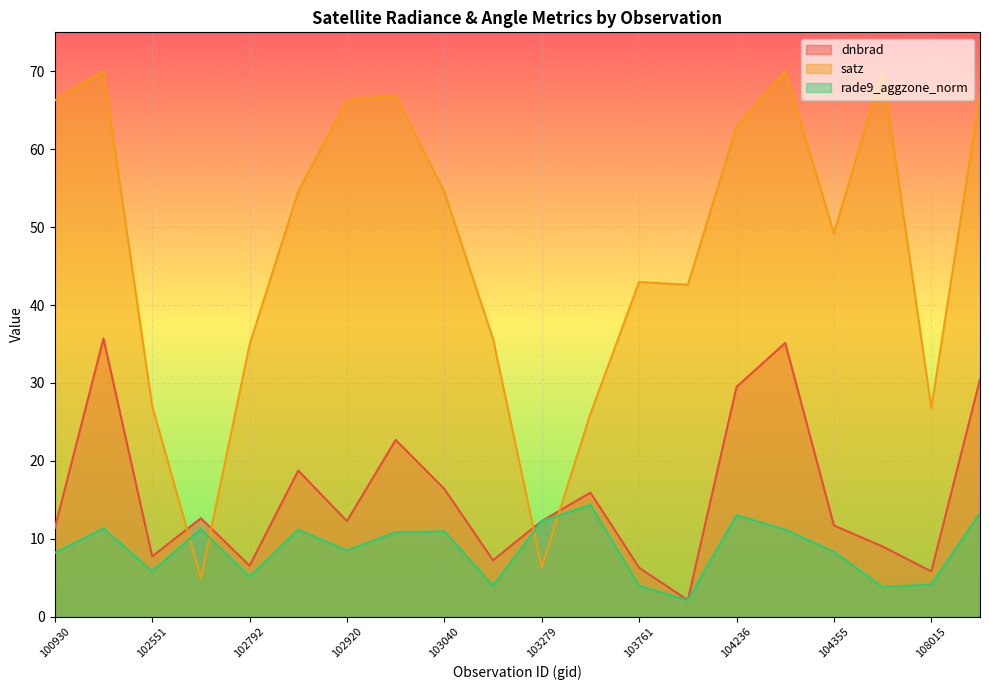

The value of satz at 103160 is 35.6. True or false?

True